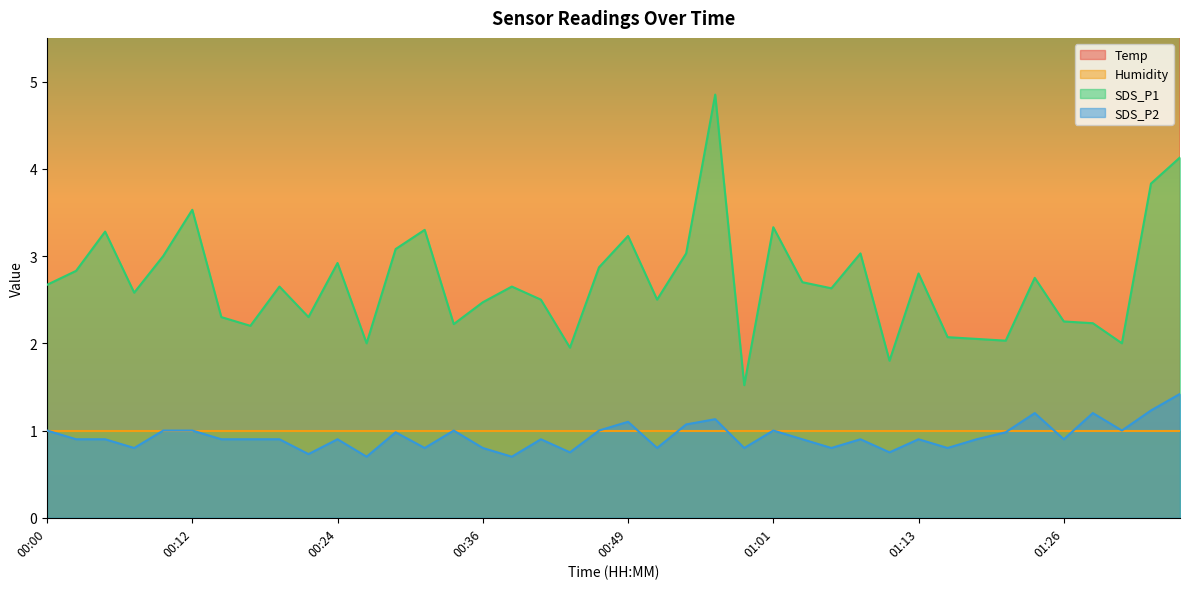

What value does the SDS_P2 series have at 00:02?

0.9